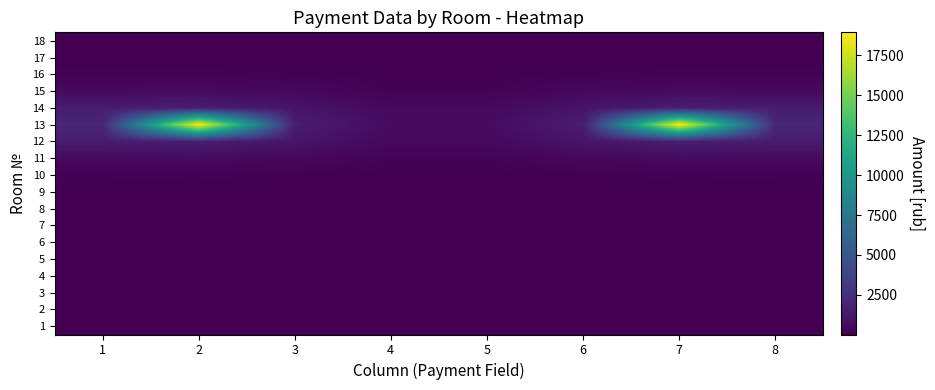

Between 3 and 2, which is larger?

2